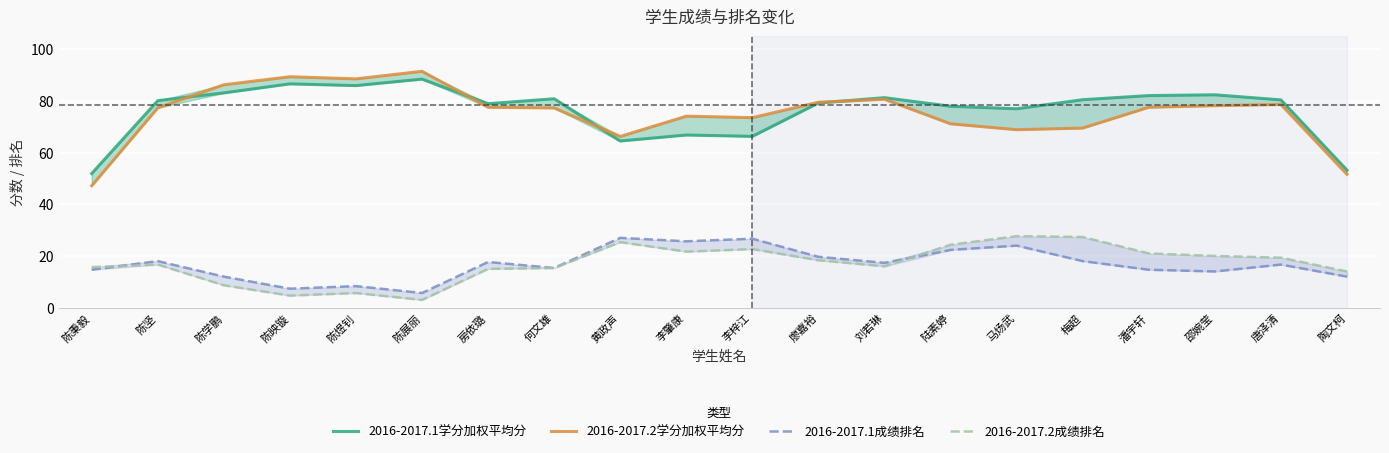

At which category does 2016-2017.2学分加权平均分 reach its first local peak?

陈映镟